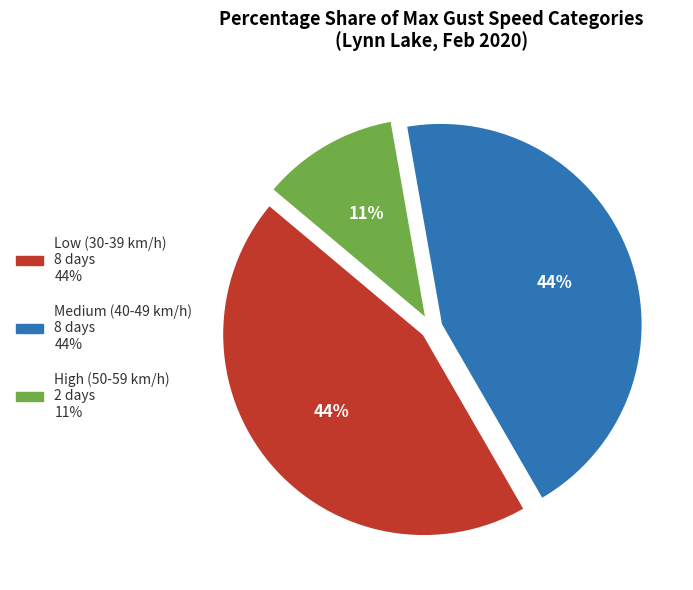

Is there any slice that represents more than half of the pie?

No